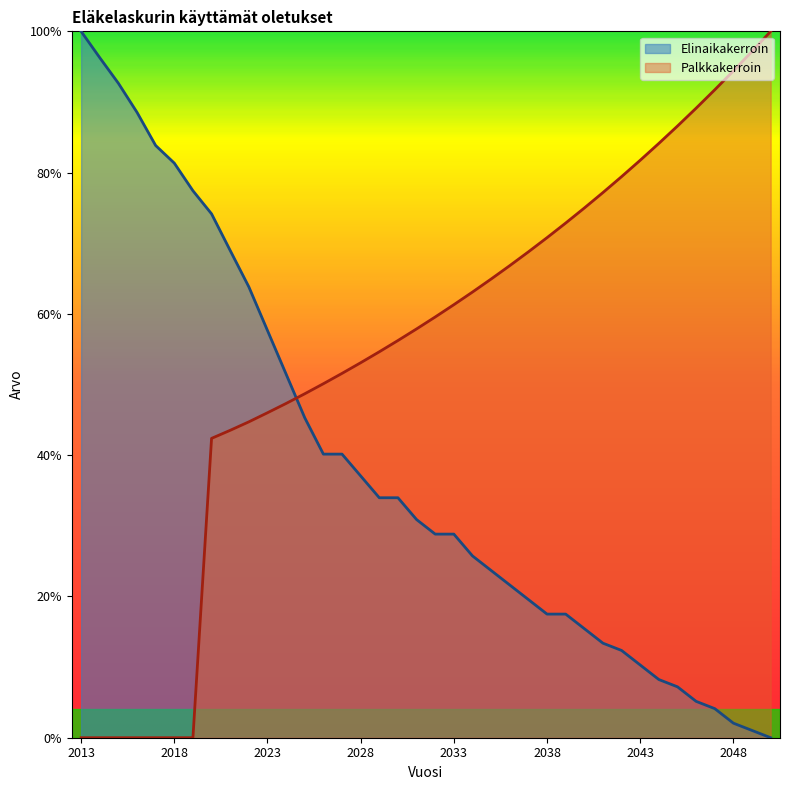

List the labels in order of Palkkakerroin value, largest first.

2050, 2049, 2048, 2047, 2046, 2045, 2044, 2043, 2042, 2041, 2040, 2039, 2038, 2037, 2036, 2035, 2034, 2033, 2032, 2031, 2030, 2029, 2028, 2027, 2026, 2025, 2024, 2023, 2022, 2021, 2020, 2013, 2014, 2015, 2016, 2017, 2018, 2019